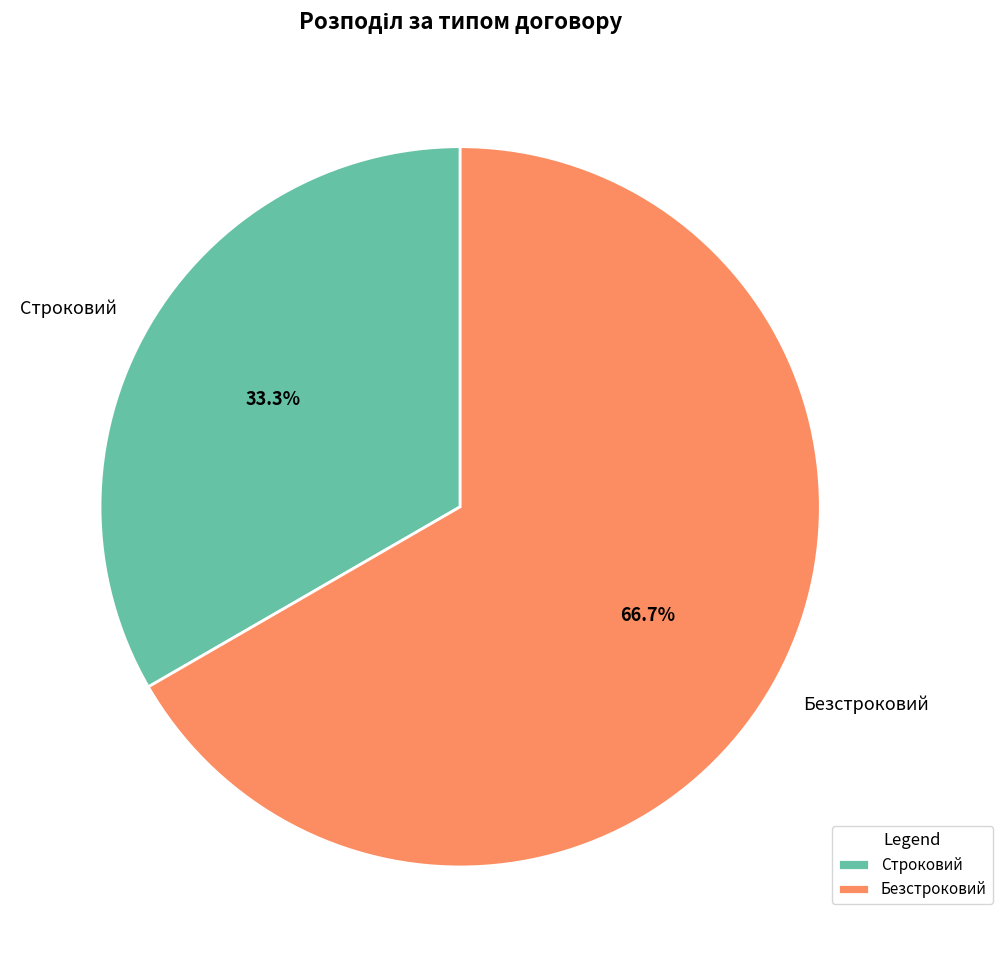

Approximately how many times larger is the value at Безстроковий compared to Строковий?

2.0